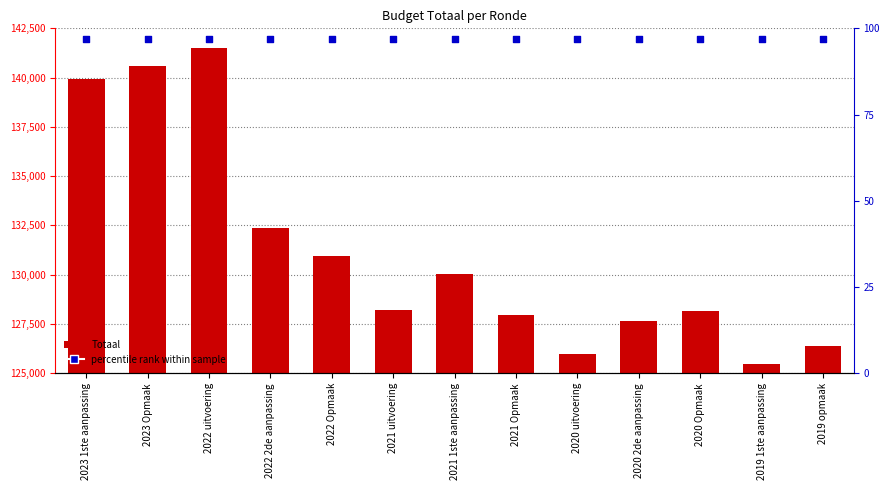

Which series has the largest total across all categories?

Totaal